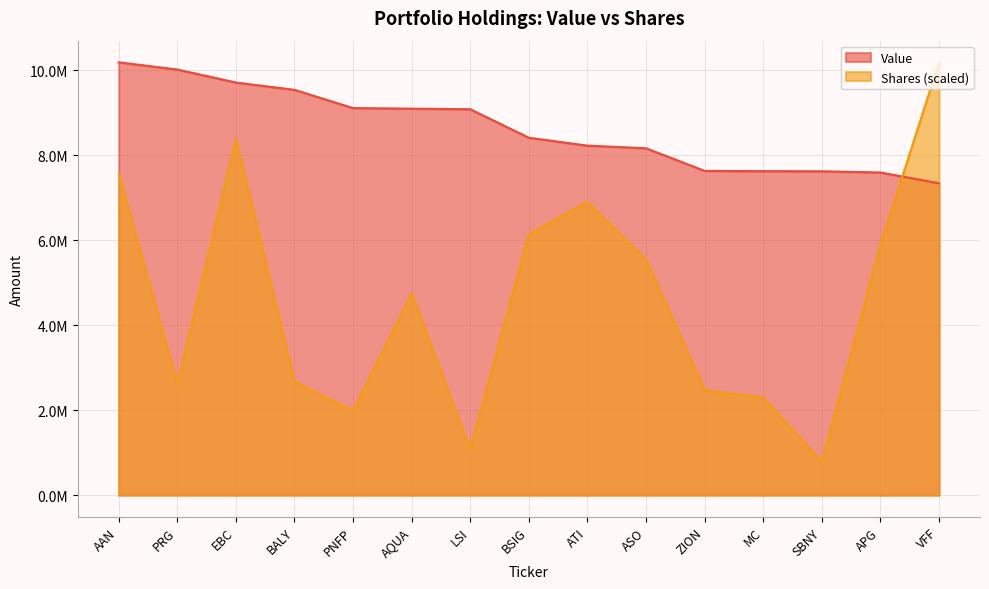

True or false: Value has a value of 7341000.0 at VFF.

True